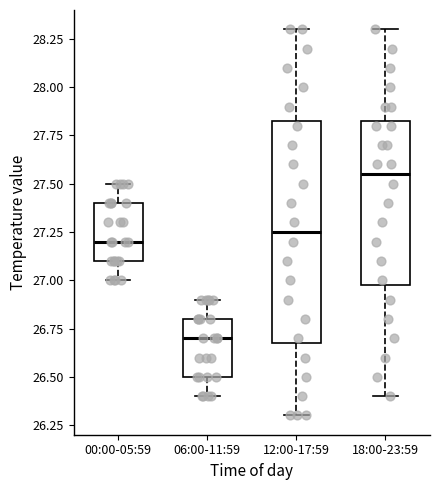

Reading left to right, transcribe this box plot: for each box, give where its median line is, the range the box spans, and where its two whiskers end, as read against the y-axis. The values are not printed on the chart, so give them approximately, as read against the axis.

00:00-05:59: median 27.20, box 27.10 to 27.40, whiskers 27.00 to 27.50
06:00-11:59: median 26.70, box 26.50 to 26.80, whiskers 26.40 to 26.90
12:00-17:59: median 27.25, box 26.70 to 27.85, whiskers 26.30 to 28.30
18:00-23:59: median 27.55, box 27.00 to 27.85, whiskers 26.40 to 28.30